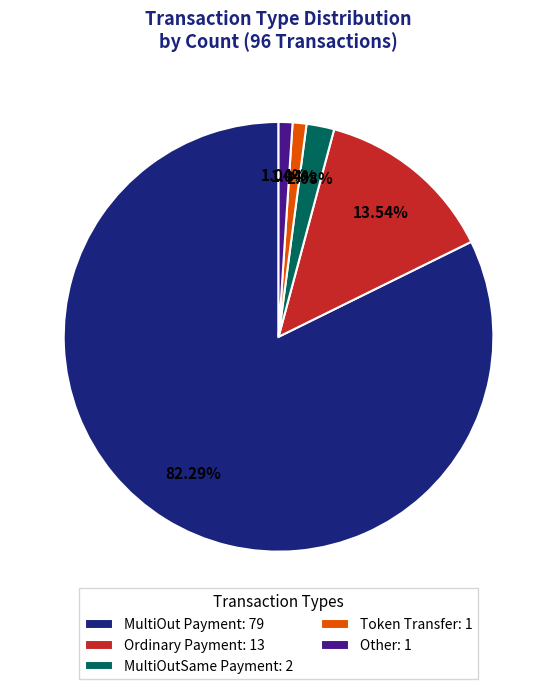

What portion of the pie excludes Ordinary Payment?

86.5%